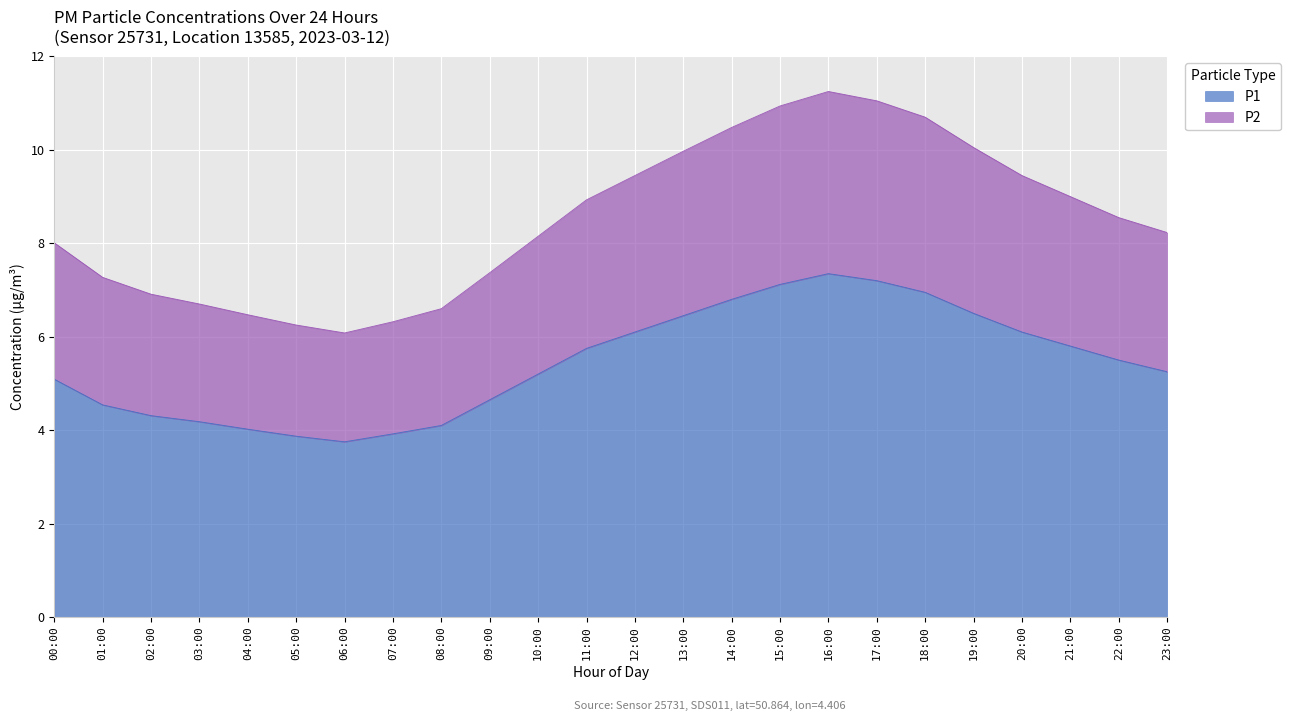

Rank the series by their maximum value, from lowest to highest.

P1, P2